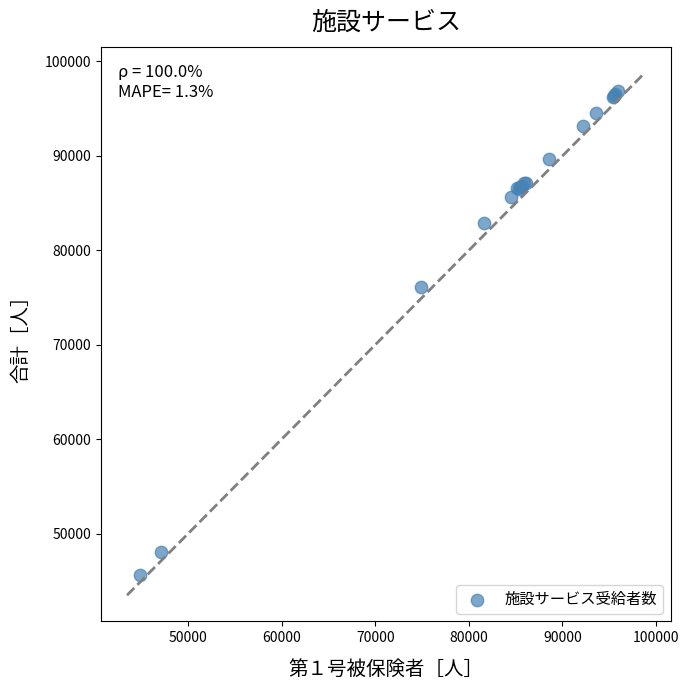

What Y value in the scatter plot is closest to 71244?

76139